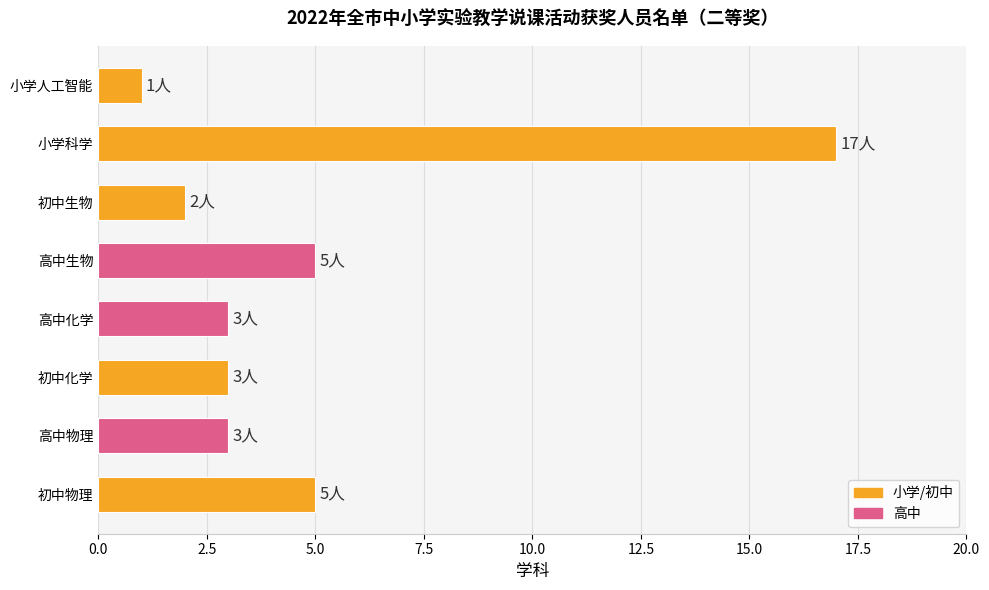

Reading bottom to top, list all the values displayed in this chart.

5	3	3	3	5	2	17	1